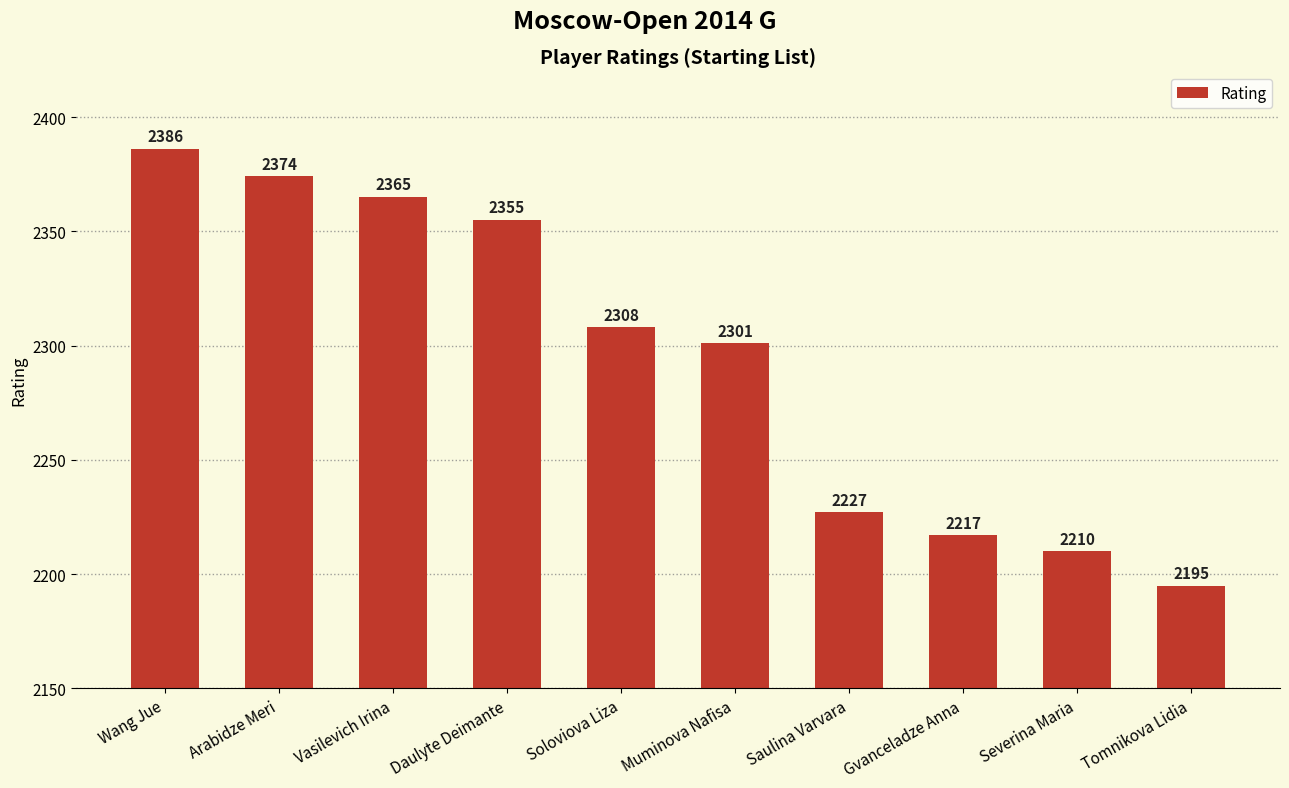

What is the difference between the maximum and minimum values?

191